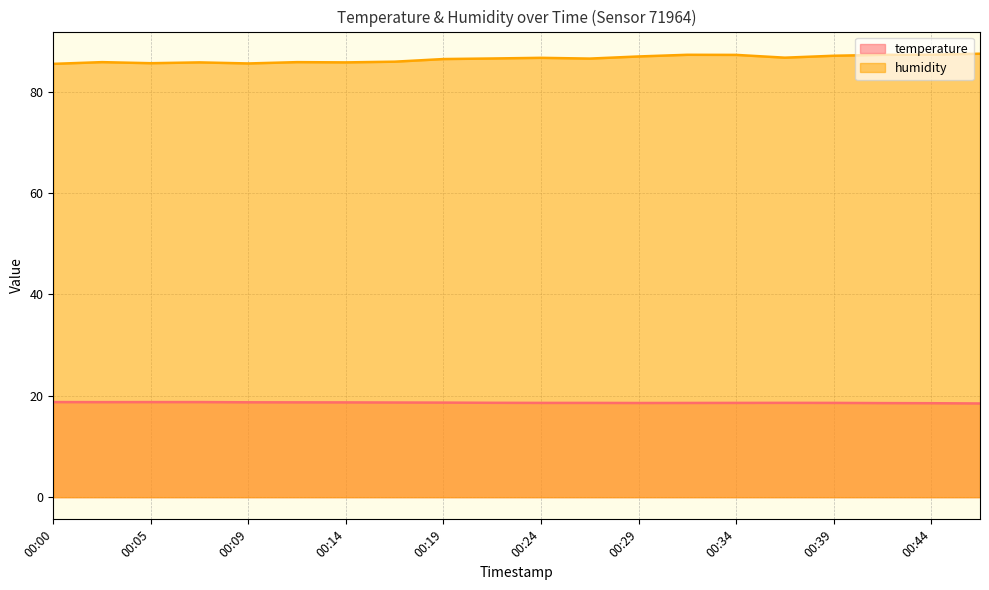

What is the total value across all series at 00:19?

105.1